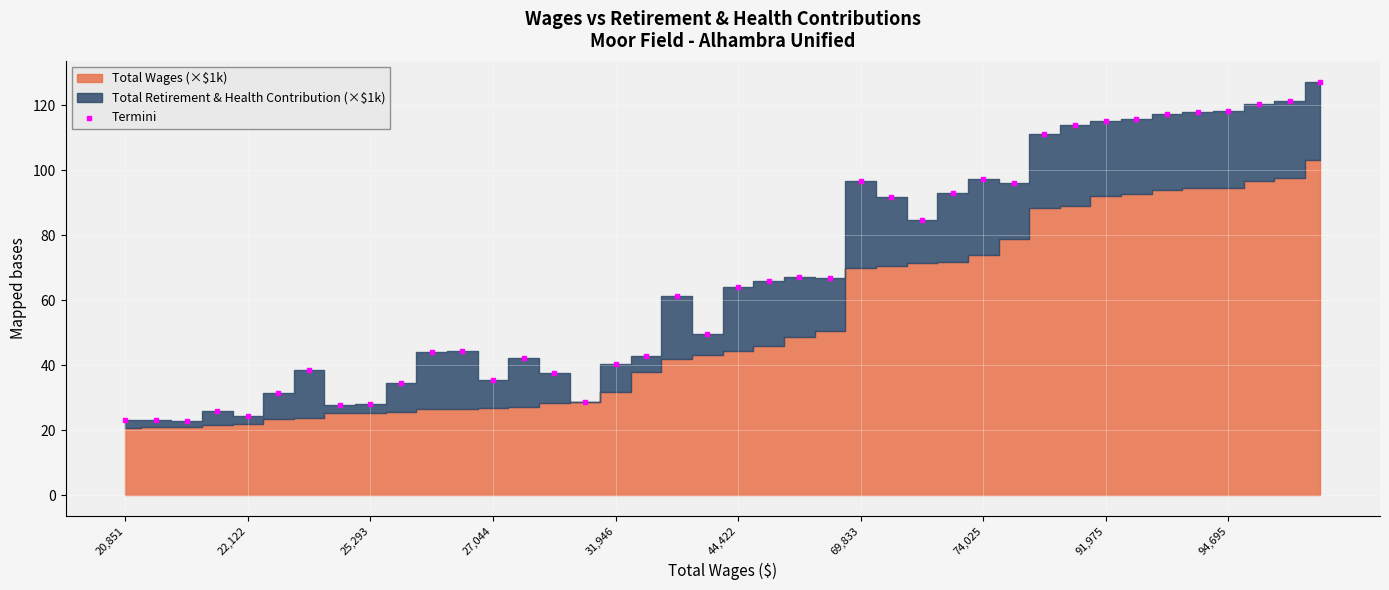

What is the range of Y values (max minus min)?

104.4